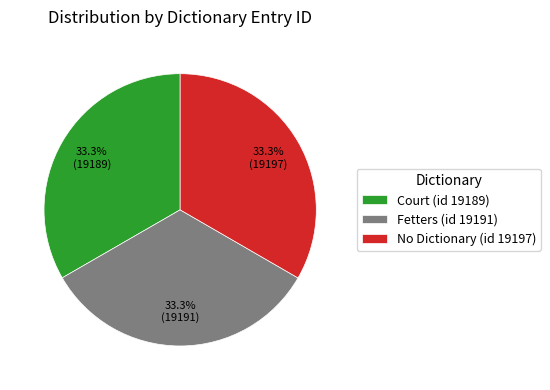

What is the total percentage of Fetters (id 19191) and No Dictionary (id 19197)?

66.7%